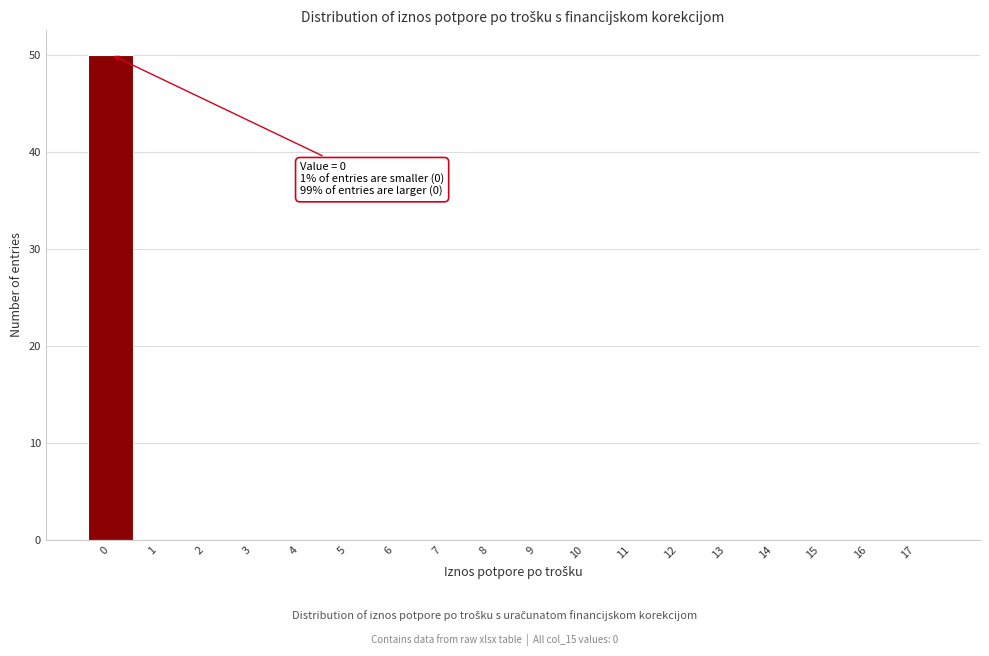

Which range on the x-axis has the tallest bar?

-0.5 to 0.5